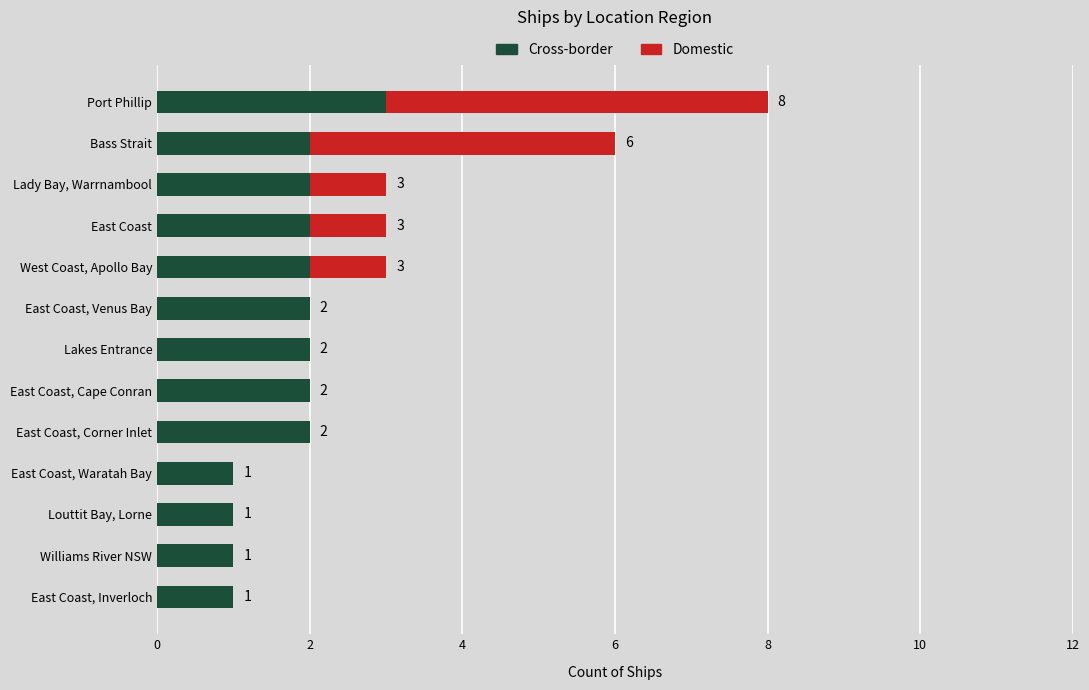

Is it true that Cross-border equals 3 at East Coast, Venus Bay?

False